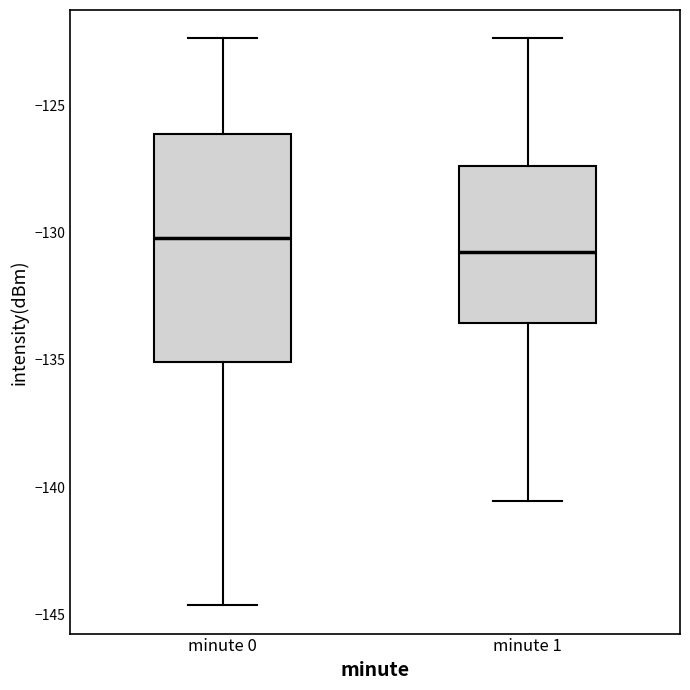

Reading left to right, read every box against the y-axis: the position of its median line, the range the box covers, and the ends of its whiskers. The values are not printed on the chart, so give them approximately, as read against the axis.

minute 0: median -130.0, box -135.0 to -126.0, whiskers -144.5 to -122.5
minute 1: median -130.5, box -133.5 to -127.5, whiskers -140.5 to -122.5